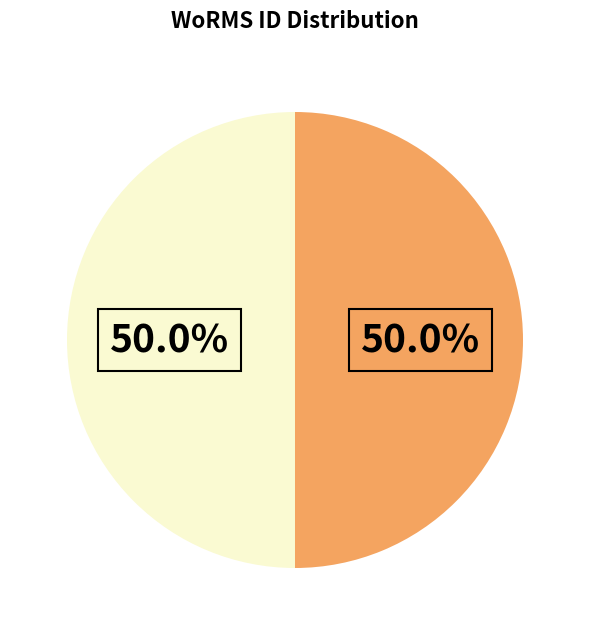

How many slices are in this pie chart?

2